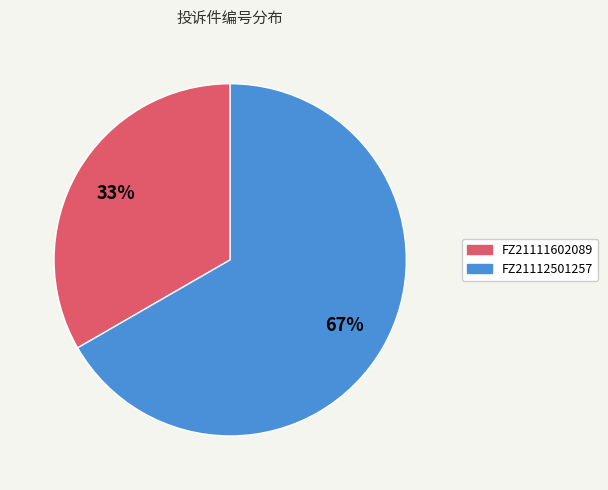

What is the largest slice in the pie chart?

FZ21112501257